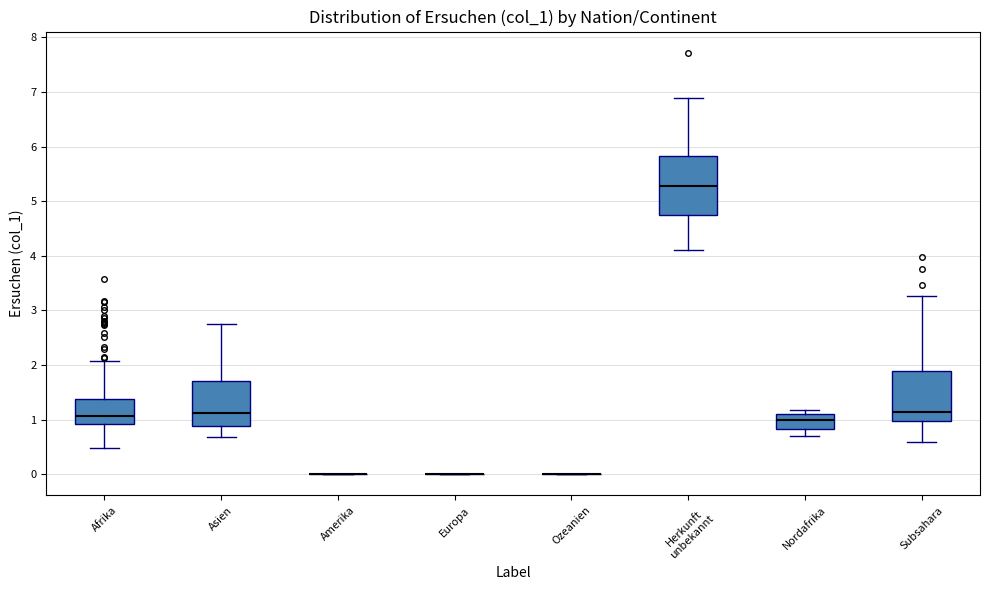

Reading left to right, transcribe this box plot: for each box, give where its median line is, the range the box spans, and where its two whiskers end, as read against the y-axis. The values are not printed on the chart, so give them approximately, as read against the axis.

Afrika: median 1.1, box 0.9 to 1.4, whiskers 0.5 to 2.1
Asien: median 1.1, box 0.9 to 1.7, whiskers 0.7 to 2.7
Amerika: box collapsed to a line at 0.0, whiskers 0.0 to 0.0
Europa: box collapsed to a line at 0.0, whiskers 0.0 to 0.0
Ozeanien: box collapsed to a line at 0.0, whiskers 0.0 to 0.0
Herkunft unbekannt: median 5.3, box 4.7 to 5.8, whiskers 4.1 to 6.9
Nordafrika: median 1.0, box 0.8 to 1.1, whiskers 0.7 to 1.2
Subsahara: median 1.1, box 1.0 to 1.9, whiskers 0.6 to 3.3